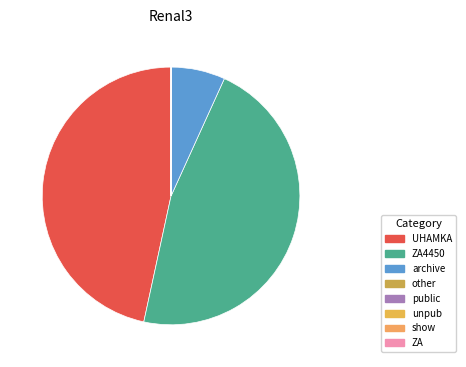

How many segments does this pie chart have?

8